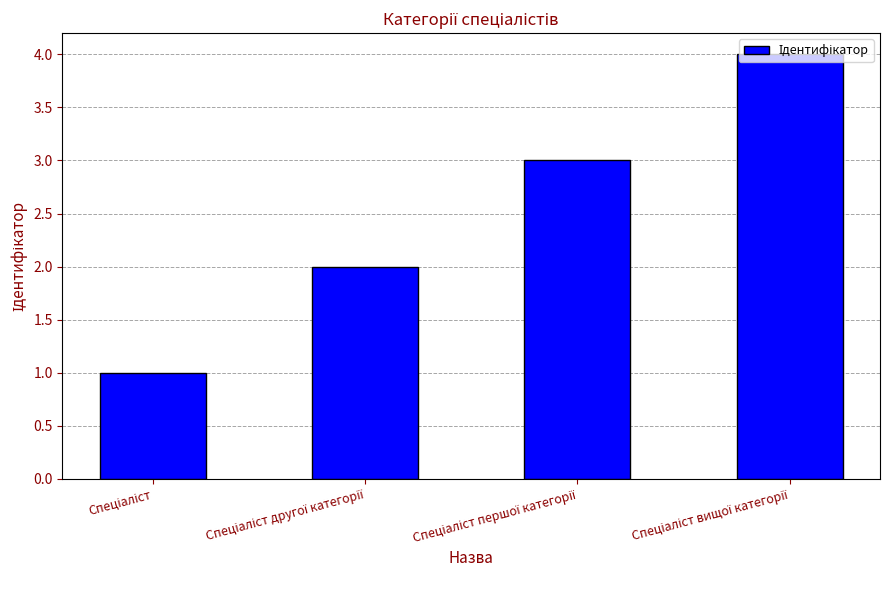

What is the difference between the maximum and minimum values?

3